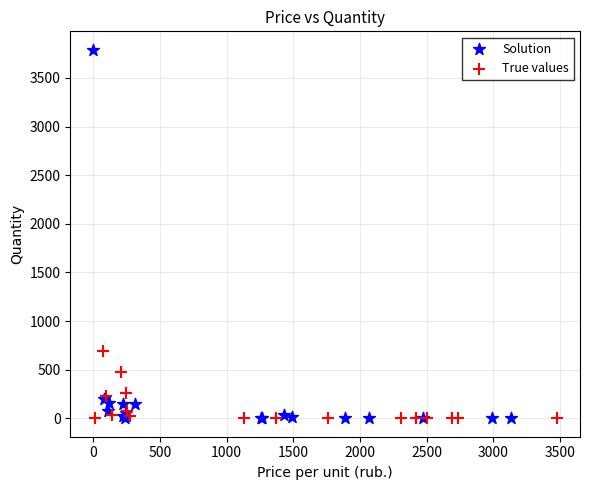

Which series reaches the maximum Y coordinate?

Solution